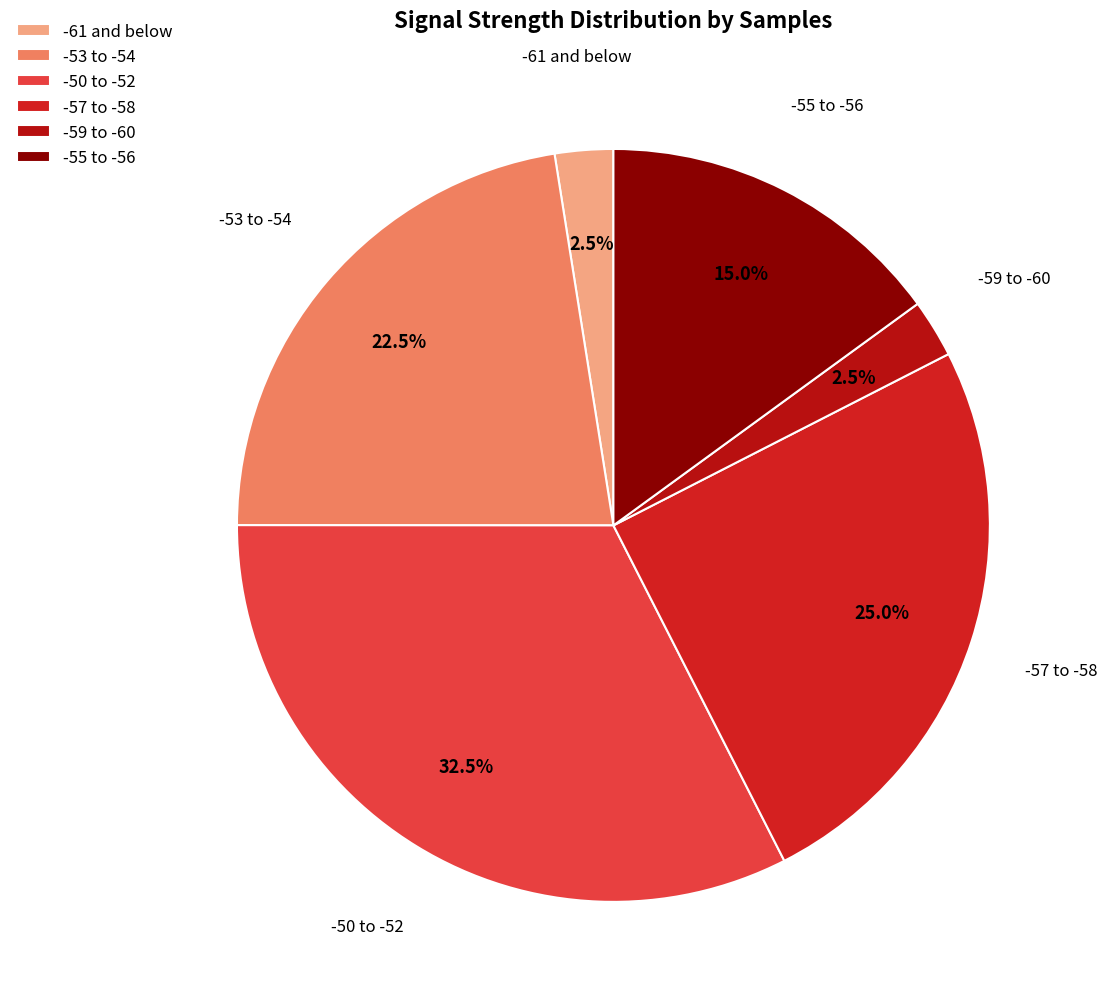

Which category has the biggest portion of the pie?

-50 to -52